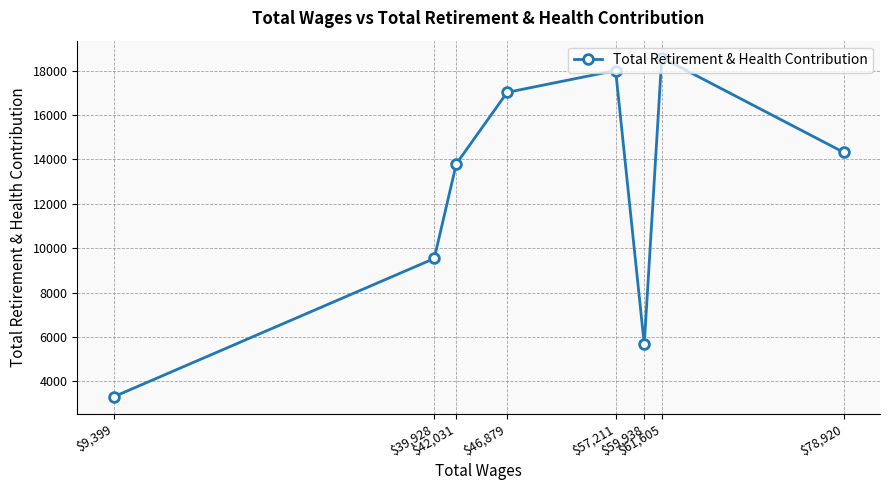

What is the difference between the maximum and second lowest values?

12921